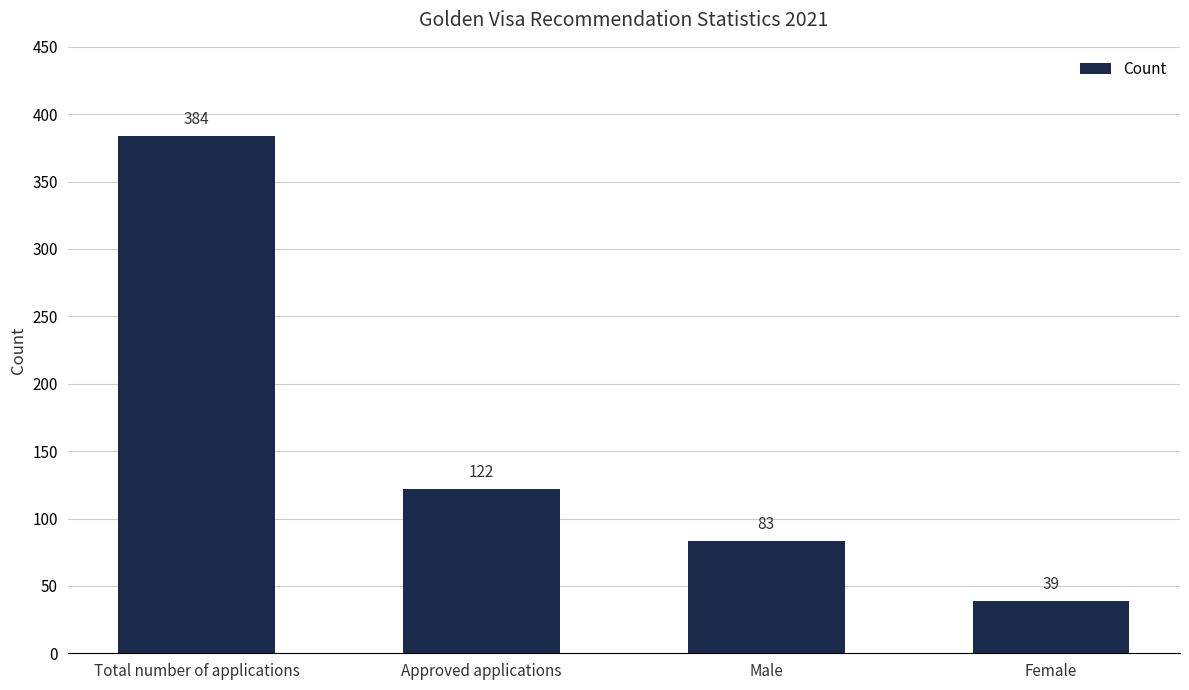

Are the bars horizontal?

No